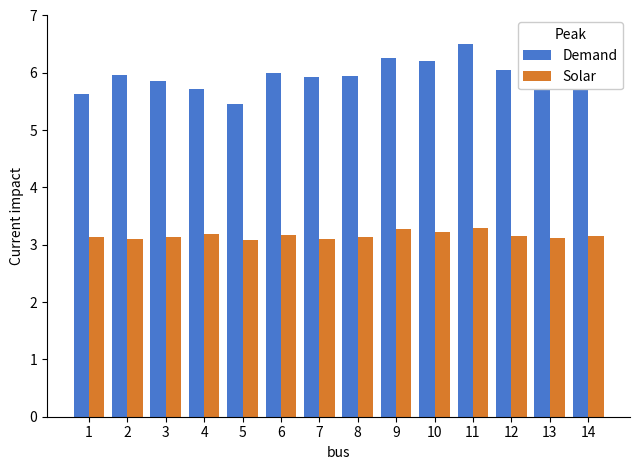

What is the difference between the highest and lowest values at 14?

2.8